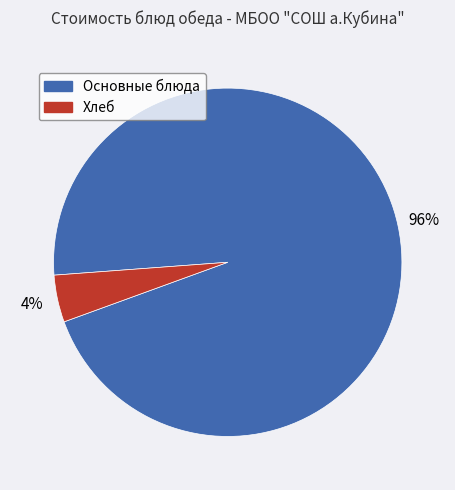

Do Основные блюда and Хлеб together represent more than half of the pie?

Yes